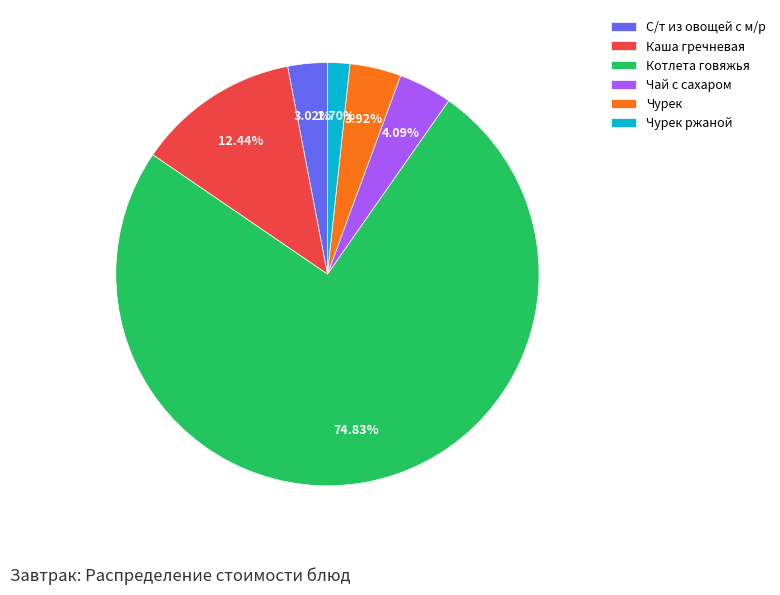

Between С/т из овощей с м/р and Чурек, which is larger?

Чурек